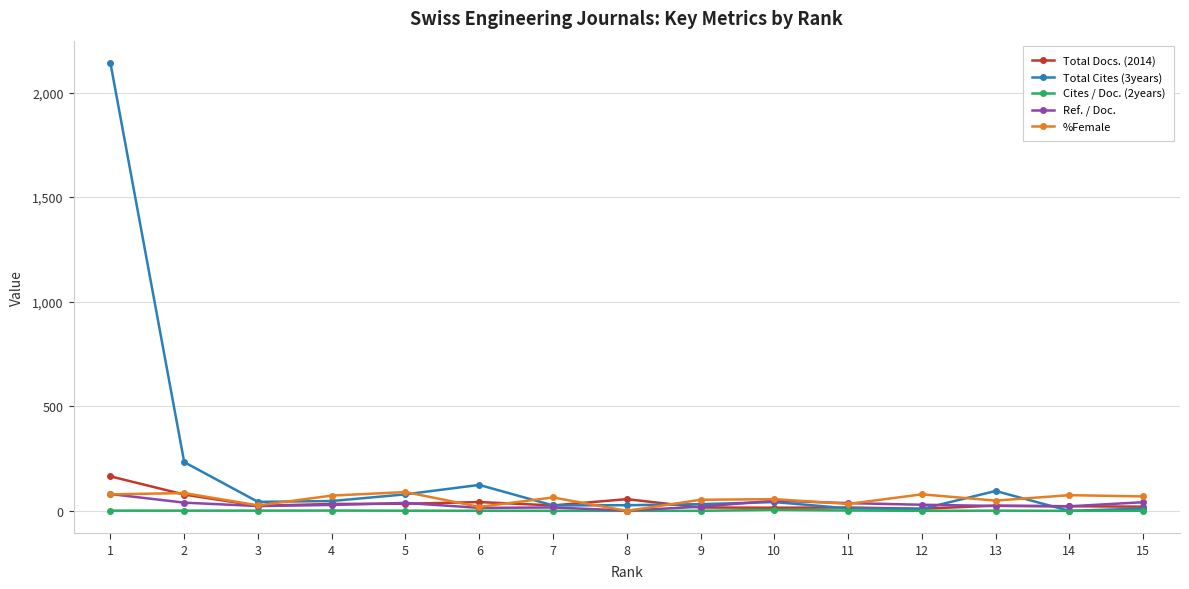

True or false: Ref. / Doc. has more than 2 interior local peaks.

True